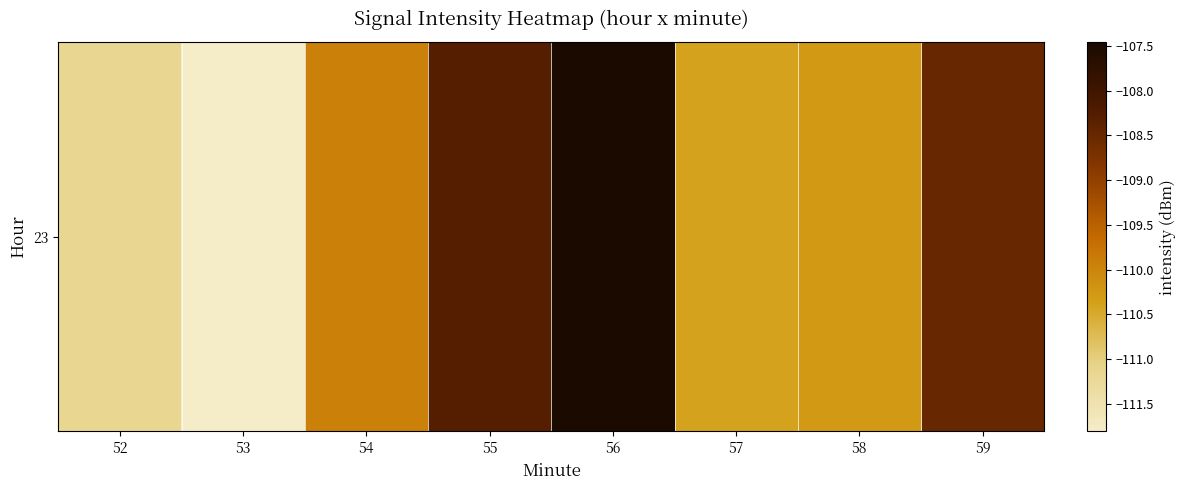

Between 54 and 58, which is larger?

54